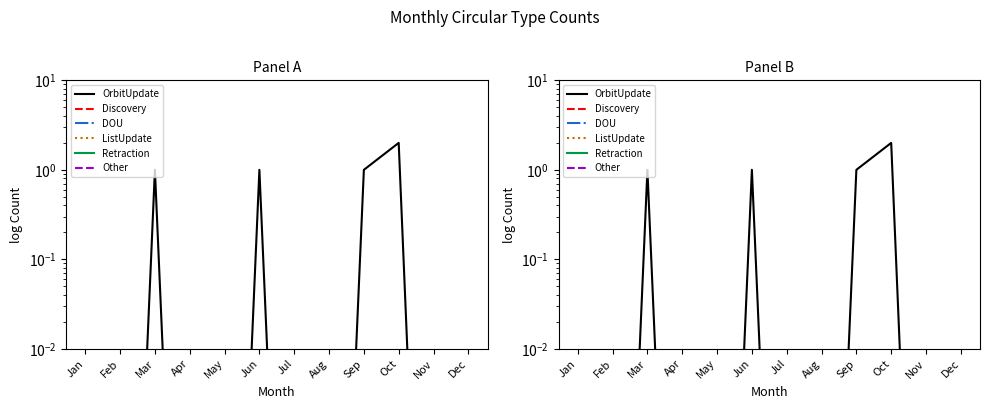

True or false: OrbitUpdate and Other intersect in this chart.

False